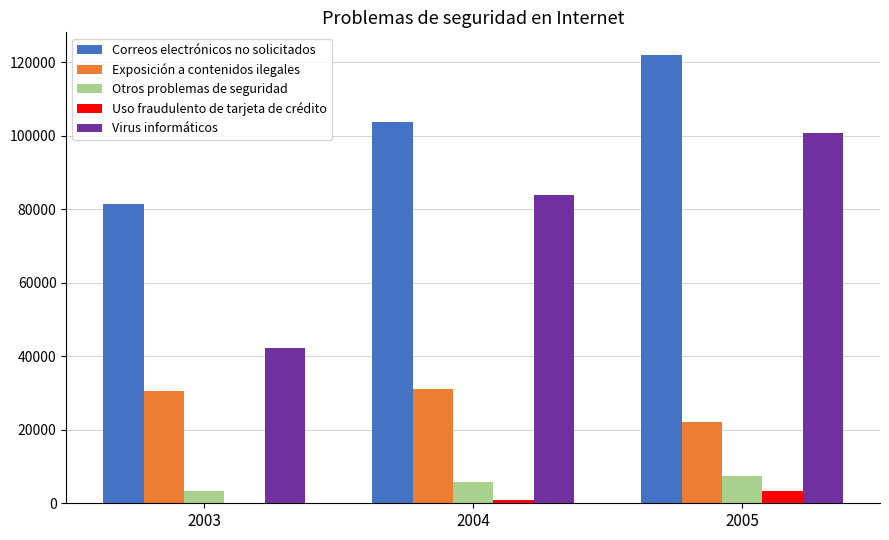

How many series are shown in this chart?

5